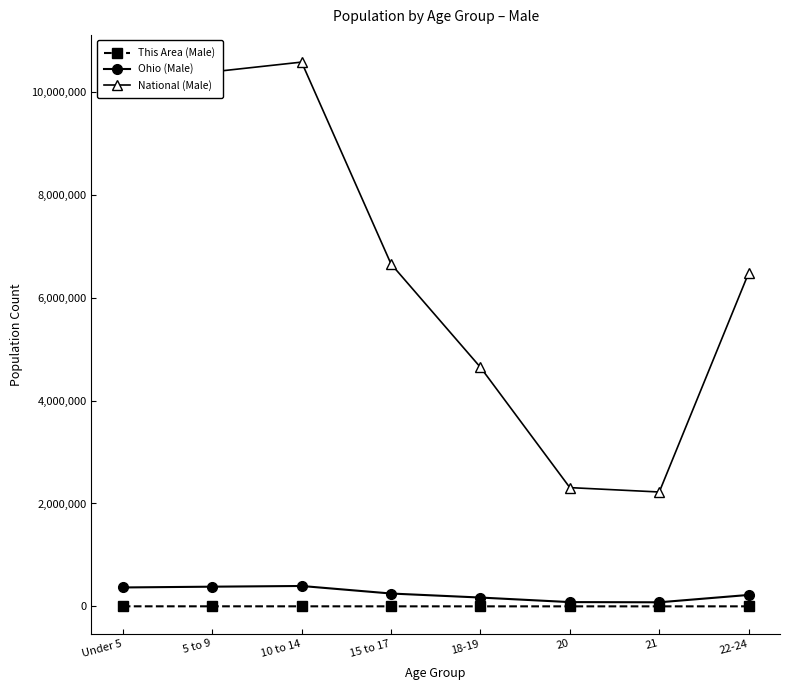

How many categories are shown in the chart?

8